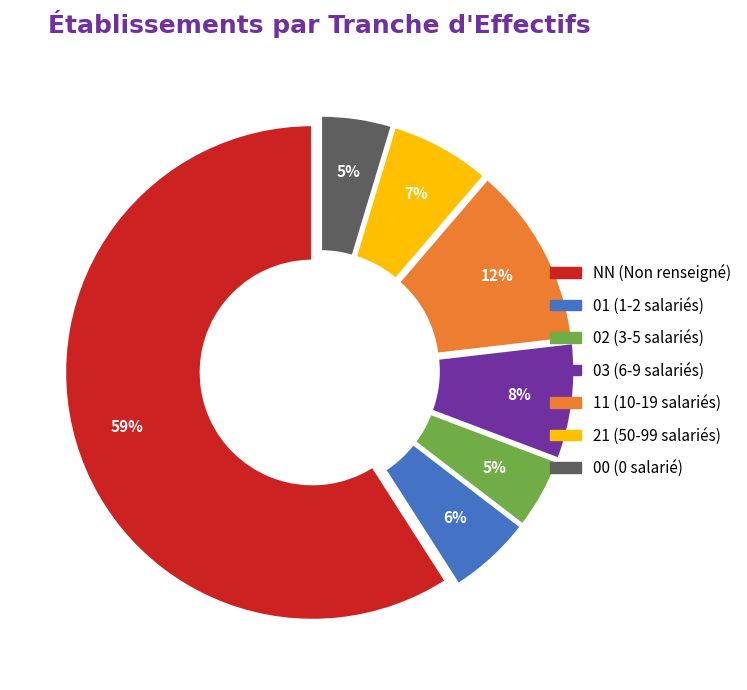

True or false: 03 accounts for 19% of the total.

False